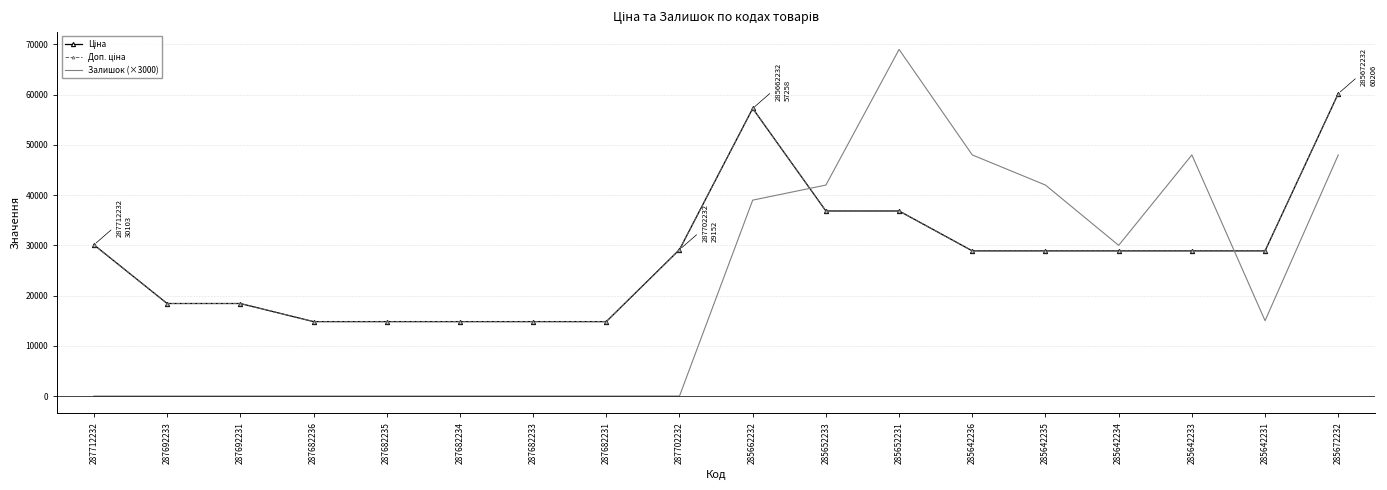

What is the difference between the Доп. ціна values at 285642236 and 287692233?

10480.8